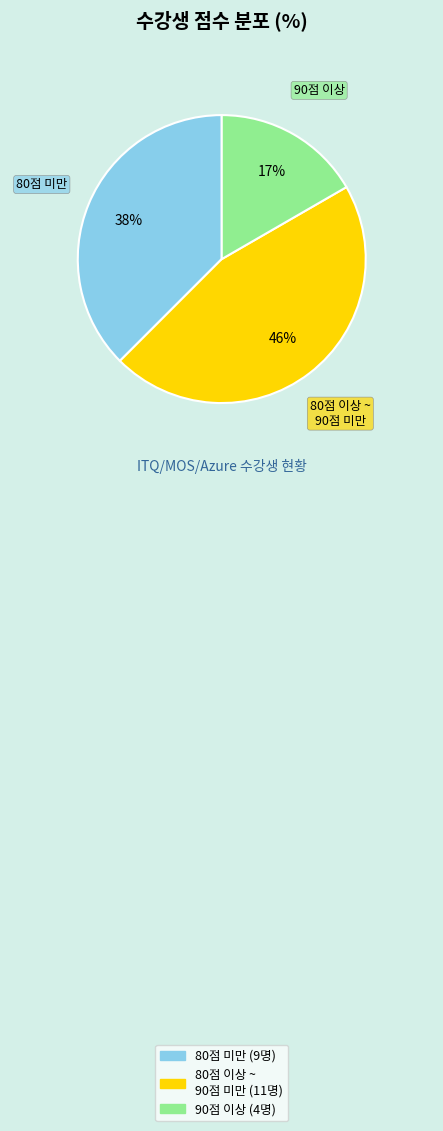

Which slice is the largest?

80점 이상 ~ 90점 미만